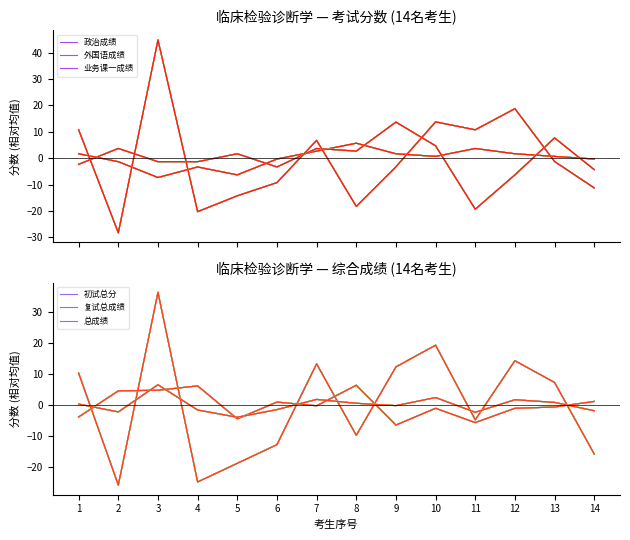

Reading right to left, what are all the values shown in this chart?

政治成绩: -0.3	0.7	1.7	3.7	0.7	1.7	5.7	2.7	-0.3	-6.3	-3.3	-7.3	-1.3	1.7
外国语成绩: -4.3	7.7	-6.3	-19.3	4.7	13.7	2.7	3.7	-3.3	1.7	-1.3	-1.3	3.7	-2.3
业务课一成绩: -11.2	-1.2	18.8	10.8	13.8	-3.2	-18.2	6.8	-9.2	-14.2	-20.2	44.8	-28.2	10.8
初试总分: -15.8	7.2	14.2	-4.8	19.2	12.2	-9.8	13.2	-12.8	-18.8	-24.8	36.2	-25.8	10.2
复试总成绩: 1.1	-0.7	-1.1	-5.7	-1.1	-6.5	6.3	-0.3	0.9	-4.5	6.1	4.7	4.5	-3.9
总成绩: -1.9	0.8	1.7	-2.4	2.4	-0.2	0.5	1.8	-1.5	-4.0	-1.6	6.5	-2.3	0.3